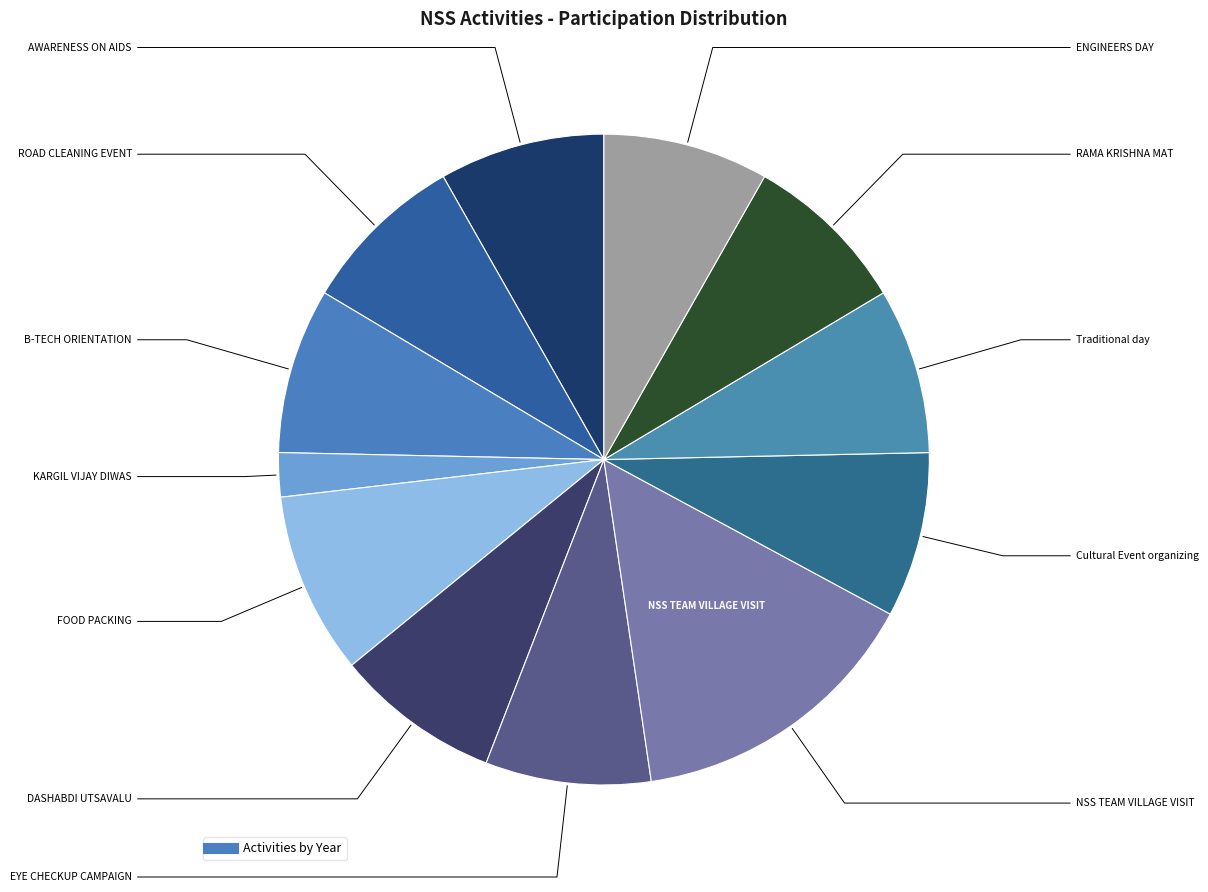

How many segments does this pie chart have?

12